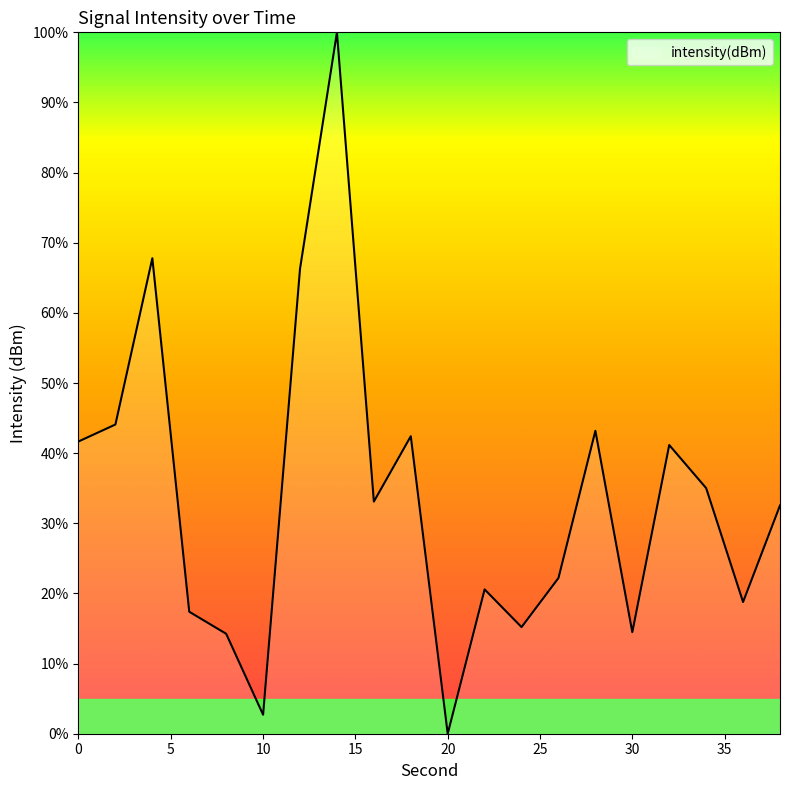

What is the value of the 5th point from the left?

14.2